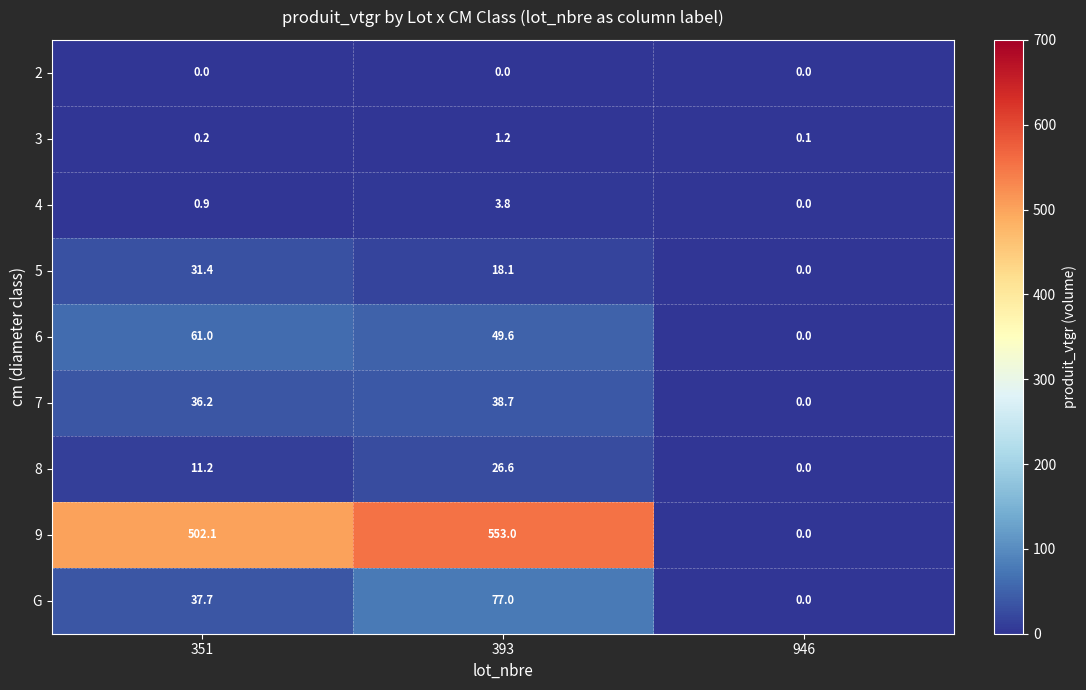

True or false: 6 has a value of 31.5 at 351.

False